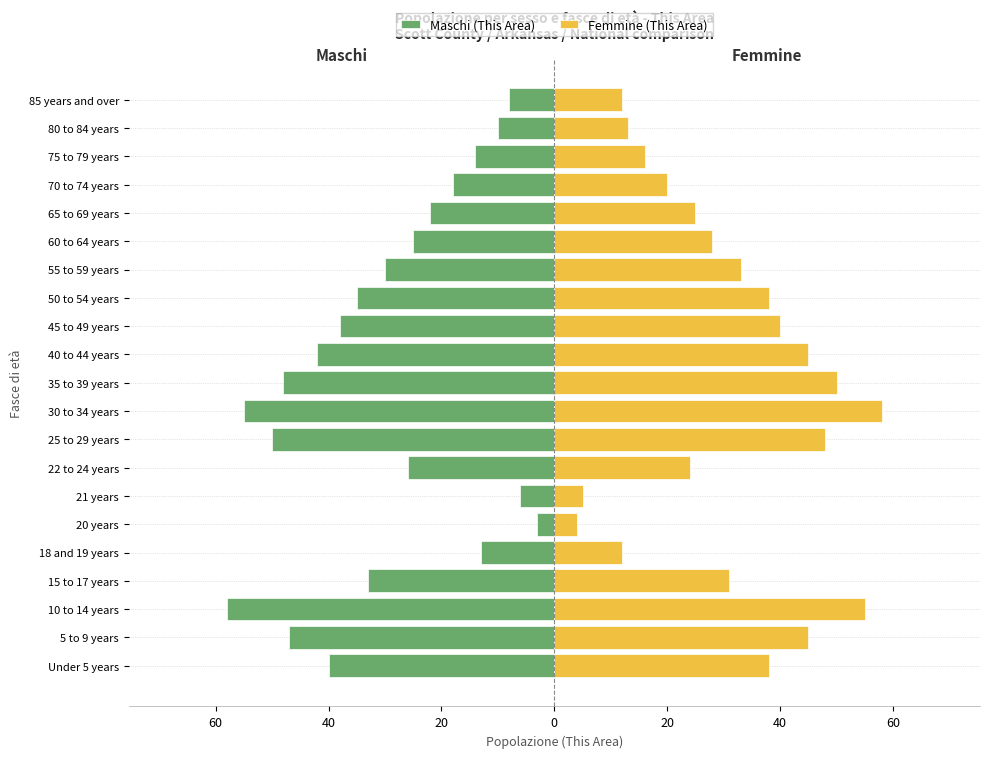

At how many categories does at least one series exceed 13?

16